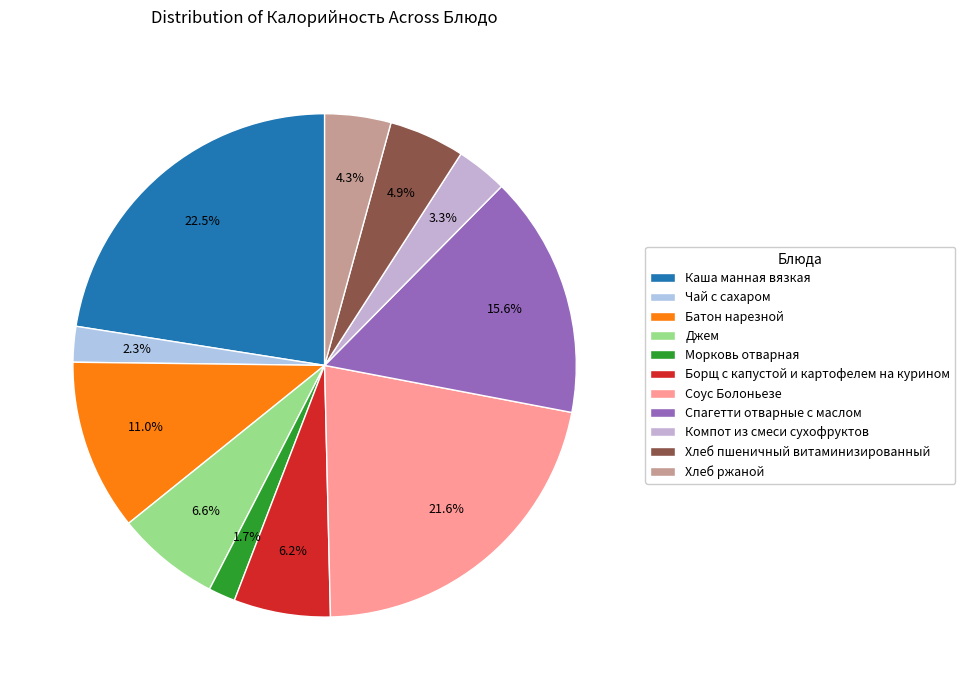

To the nearest percent, what is the average slice percentage?

9%